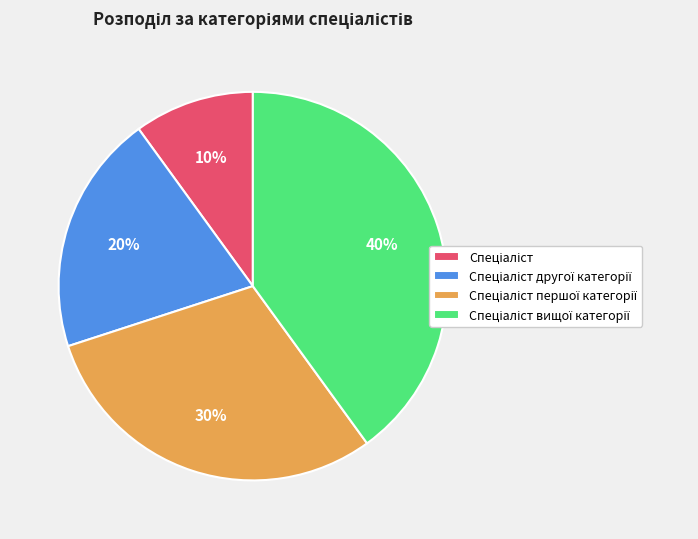

Is there any slice that represents more than half of the pie?

No